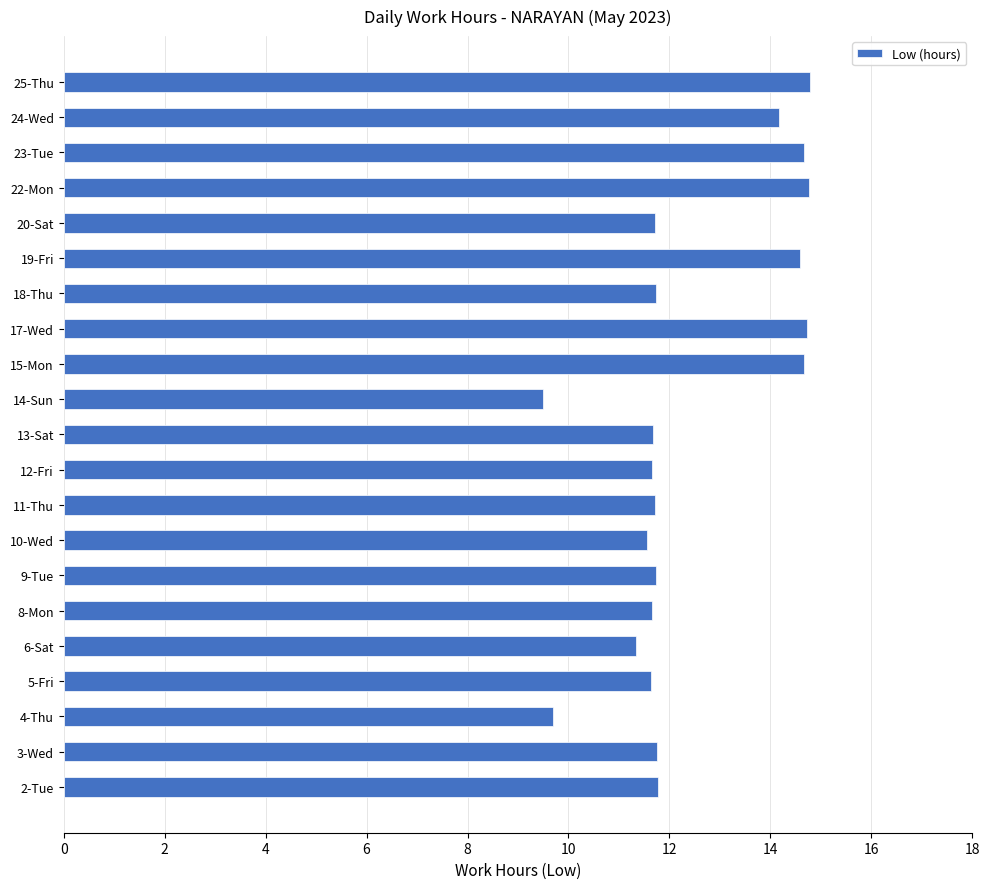

The chart shows a value of 11.6 at 10-Wed. True or false?

True